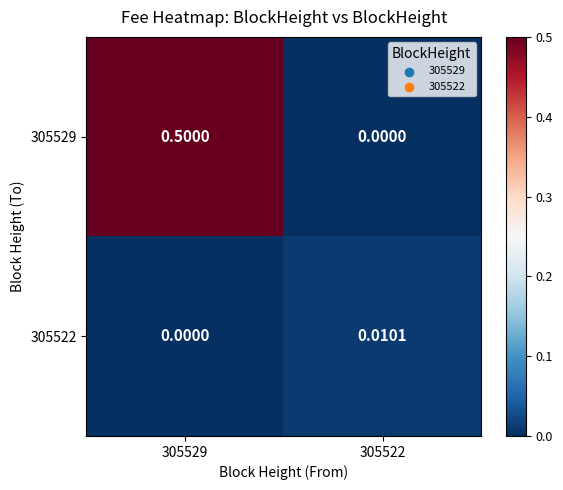

How many distinct data groups are displayed?

2